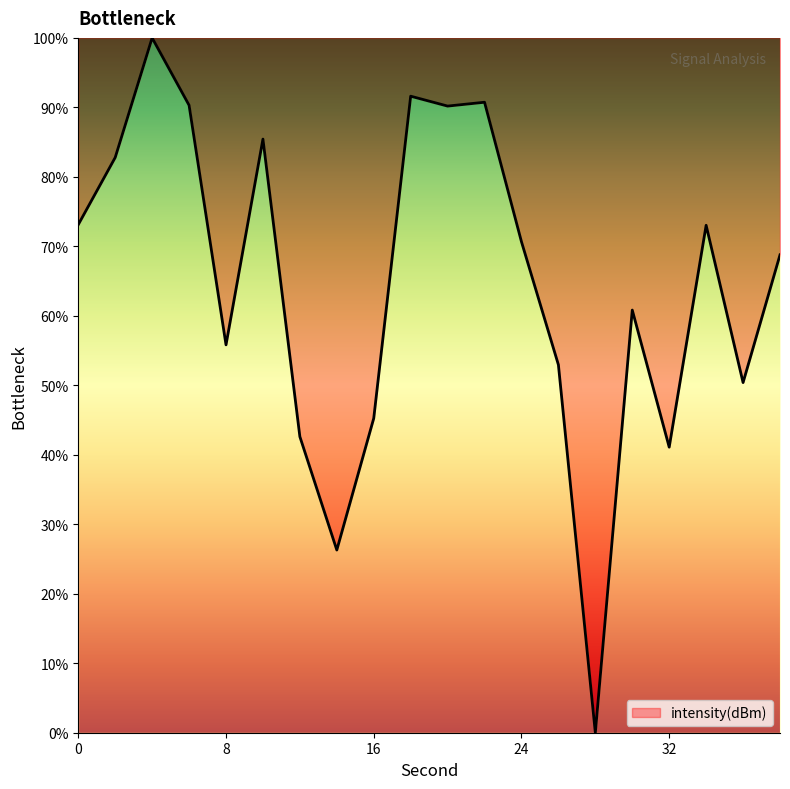

What is the greatest value displayed?

100.0